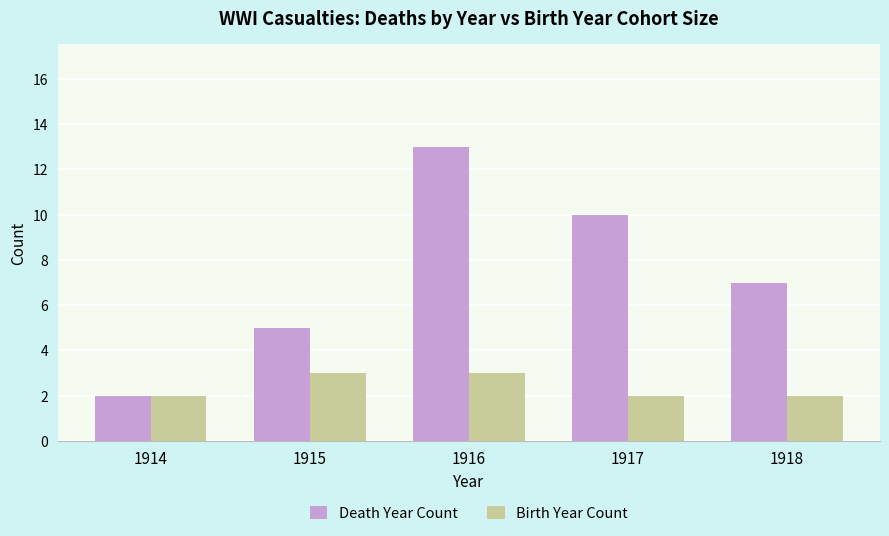

What is the value of the Birth Year Count bar at the 1st from the left?

2